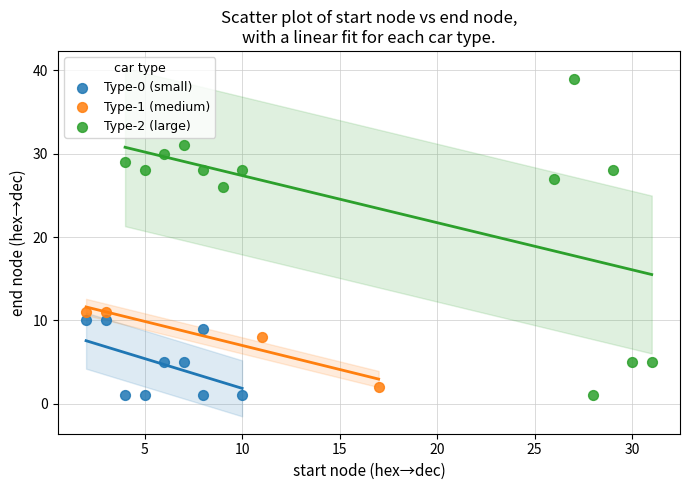

Which series contains the highest Y value?

Type-2 (large)